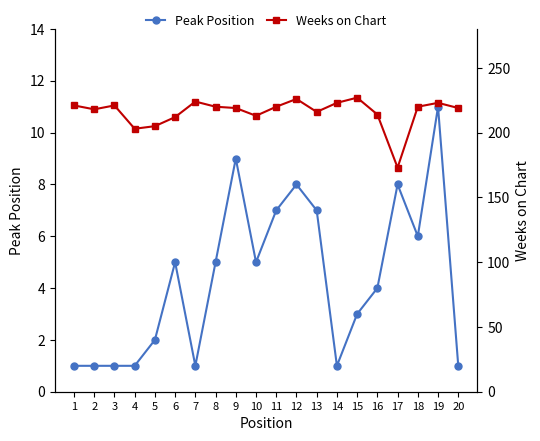

Rank the categories by Weeks on Chart value from highest to lowest.

15, 12, 7, 14, 19, 1, 3, 8, 11, 18, 9, 20, 2, 13, 16, 10, 6, 5, 4, 17